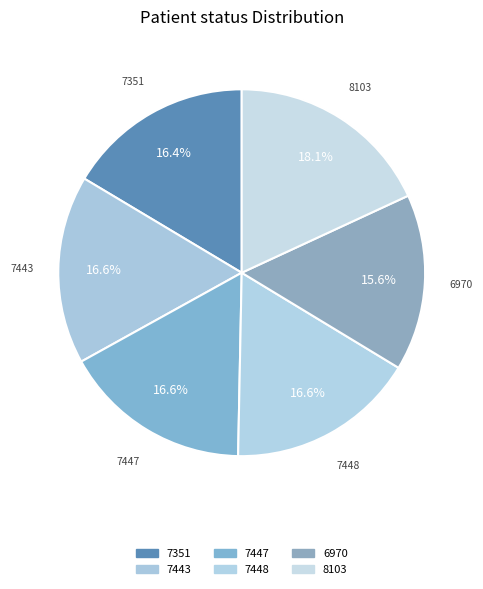

What is the smallest slice in the pie chart?

6970